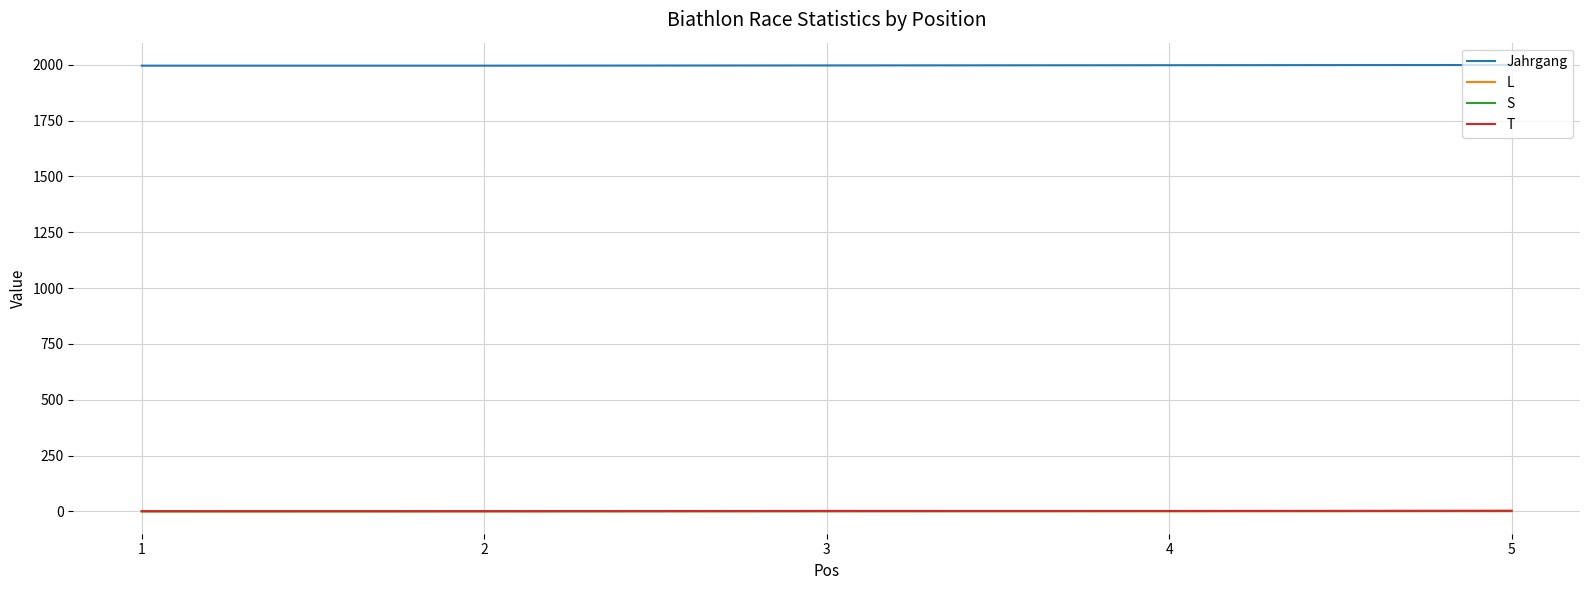

True or false: S has more than 2 interior local peaks.

False